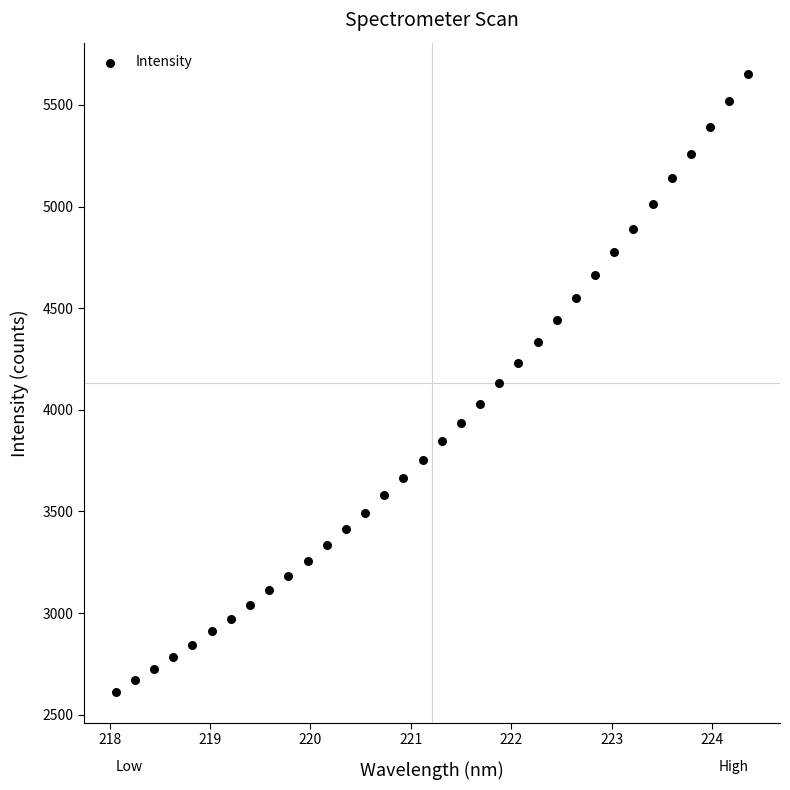

What is the range of X values (max minus min)?

6.3